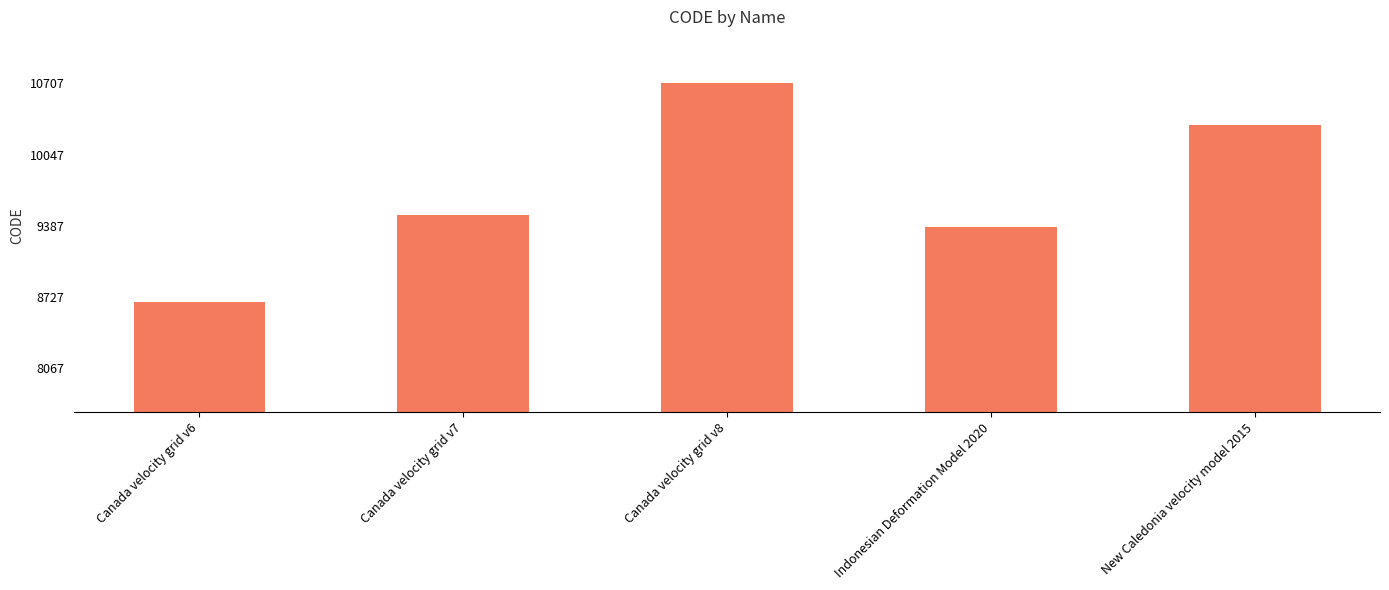

What is the greatest value displayed?

10707